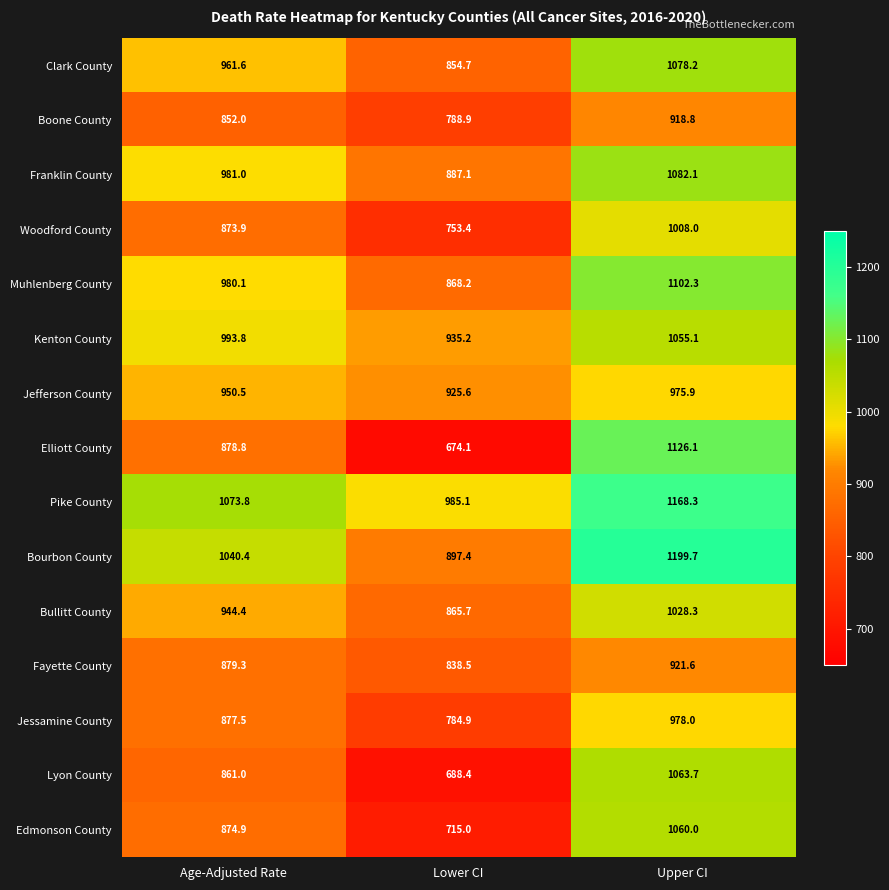

What is the maximum value for Bourbon County?

1199.7